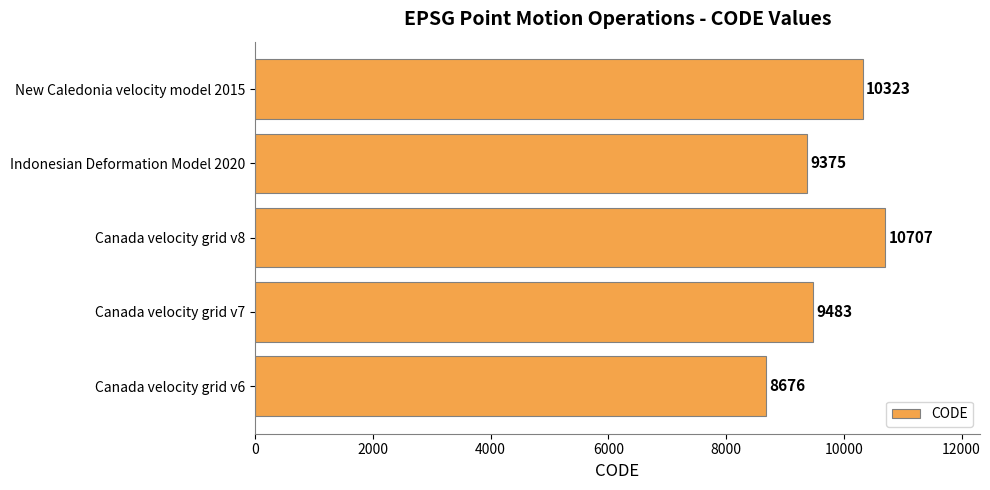

The chart shows a value of 9483 at Canada velocity grid v7. True or false?

True